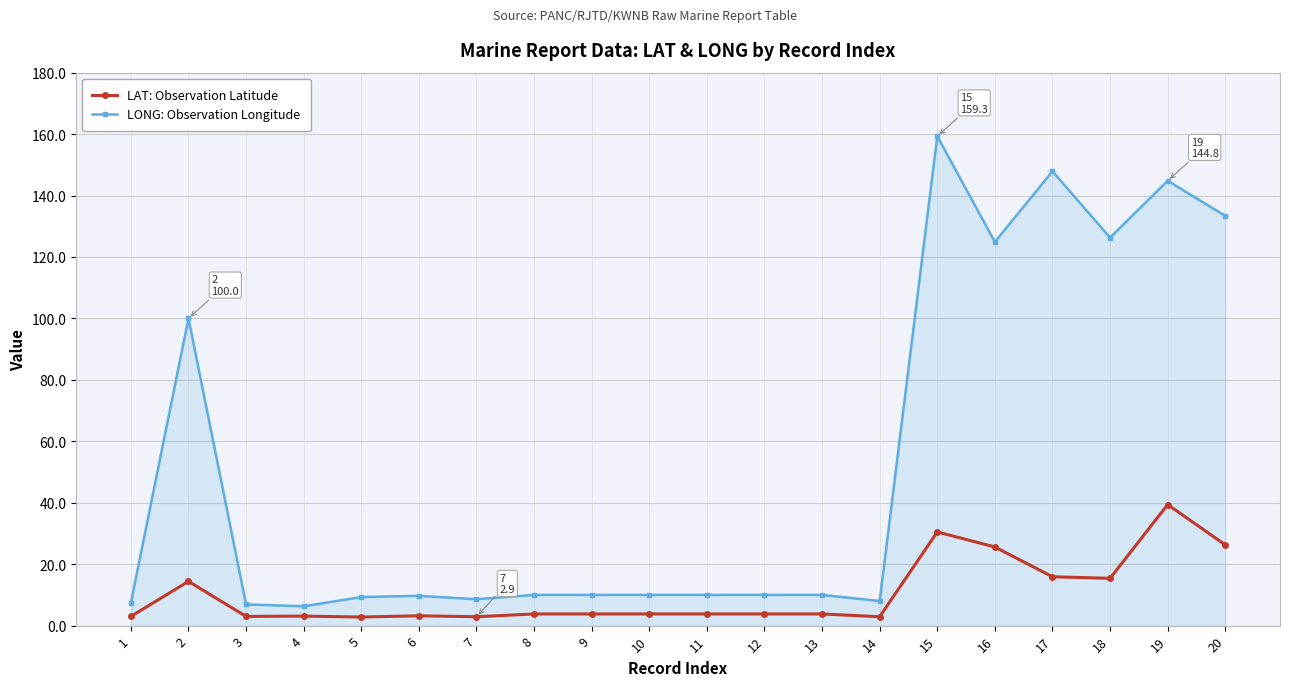

What is the difference between the maximum and minimum values in the LAT: Observation Latitude series?

36.6